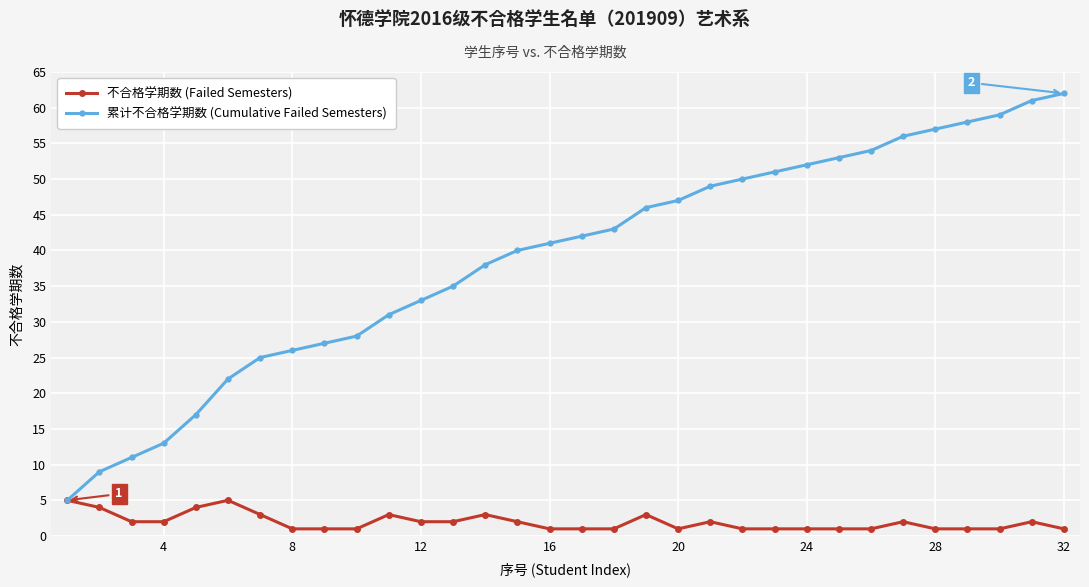

Does the chart have visible grid lines?

Yes